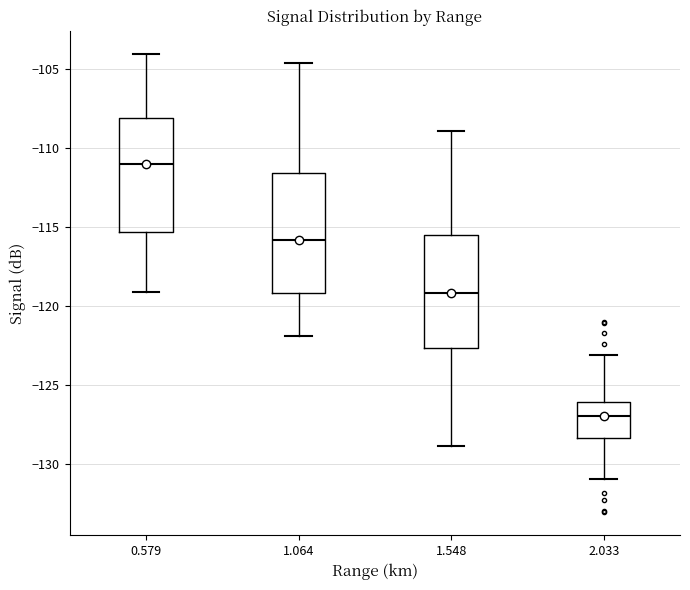

Which box has the lowest median line?

2.033